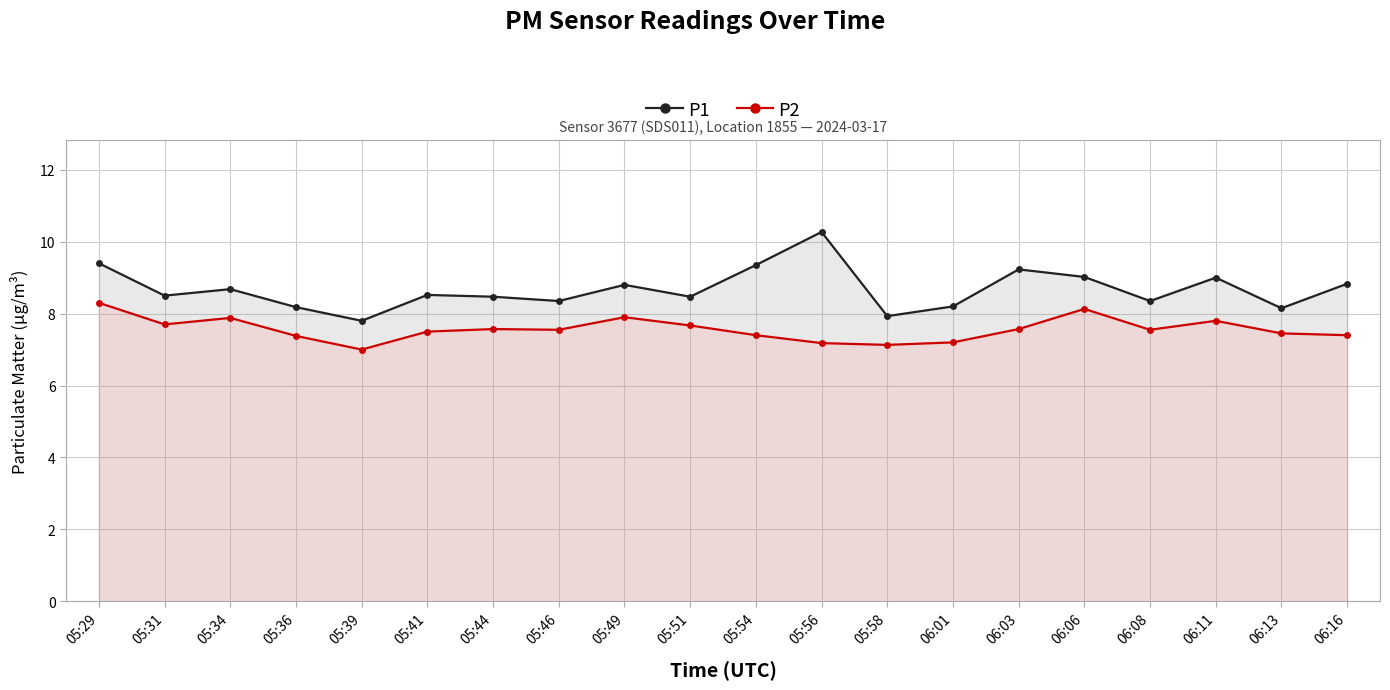

True or false: P2 has more than 0 points higher than both neighbors.

True